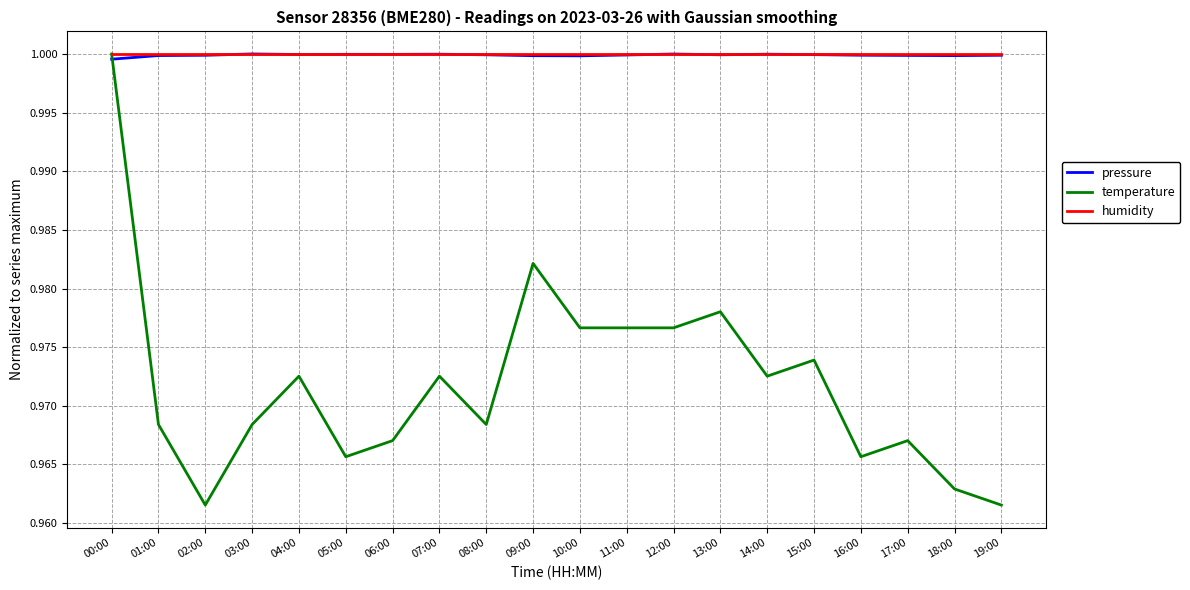

The value of humidity at 07:00 is 0.6. True or false?

False